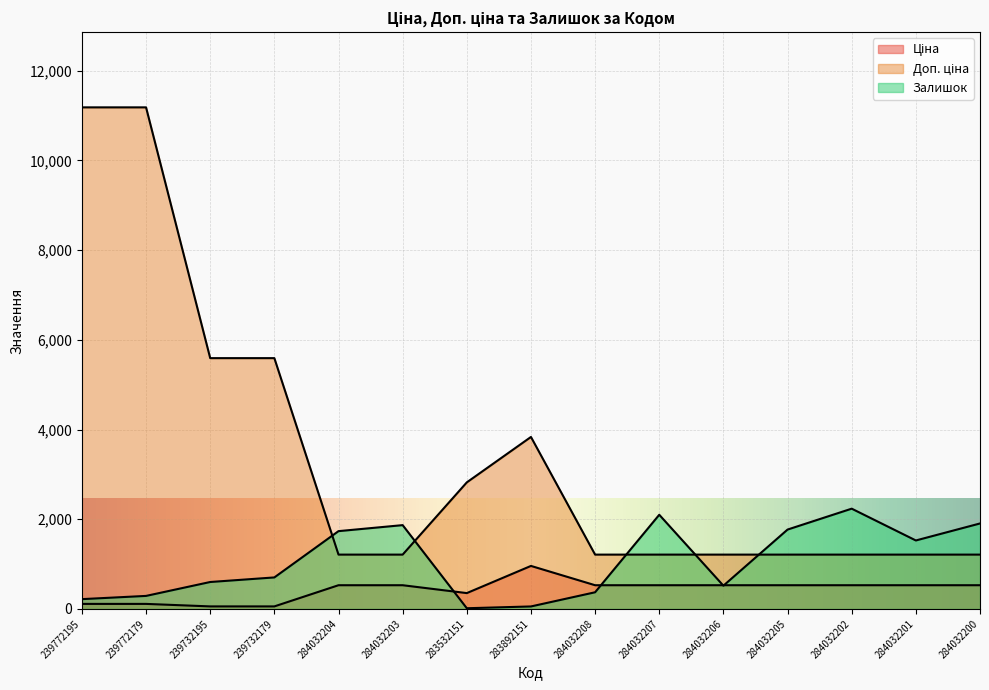

What is the sum of all Доп. ціна values?

51097.1